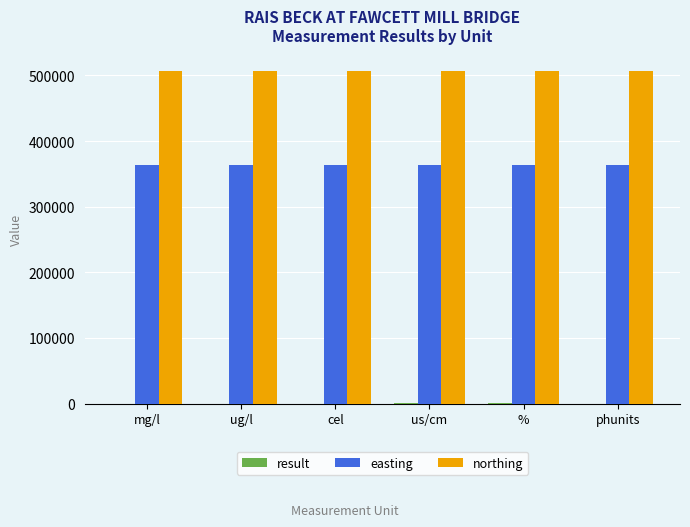

What is the total value across all series at cel?

870380.4